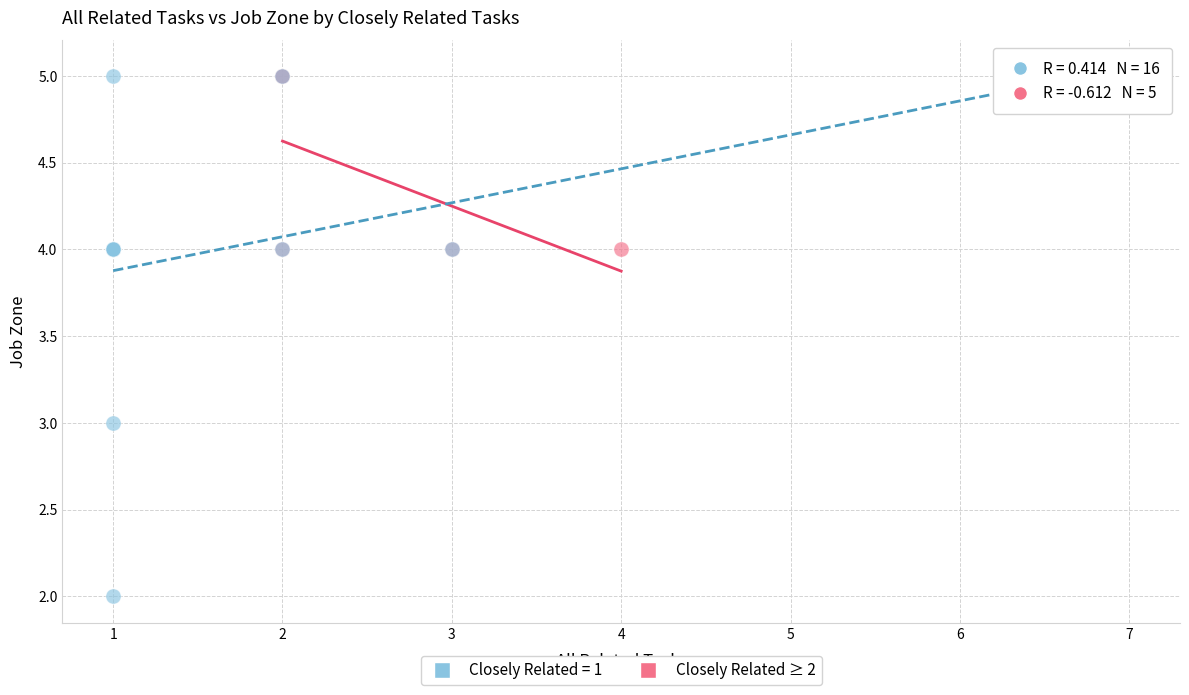

Which series reaches the minimum Y coordinate?

Closely Related = 1